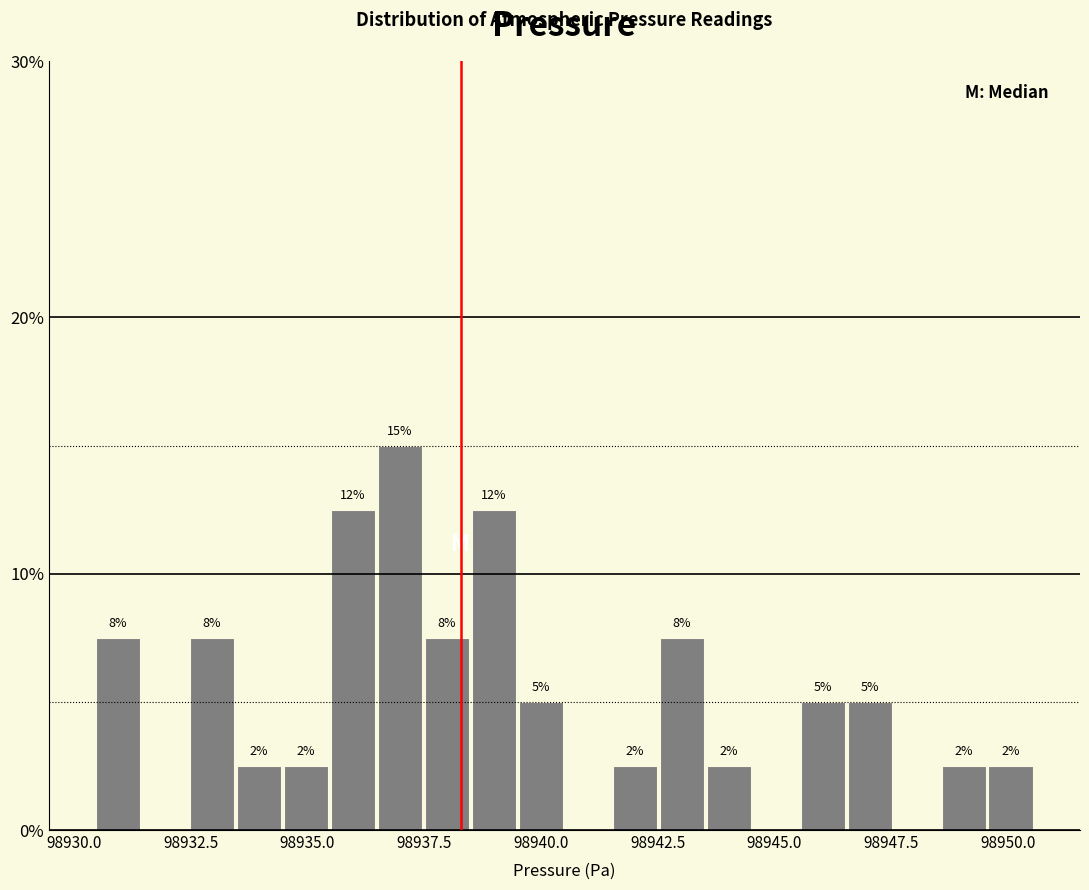

Around what value on the x-axis is the tallest bar? Give the approximate position of its centre, as read against the axis.

98937.0